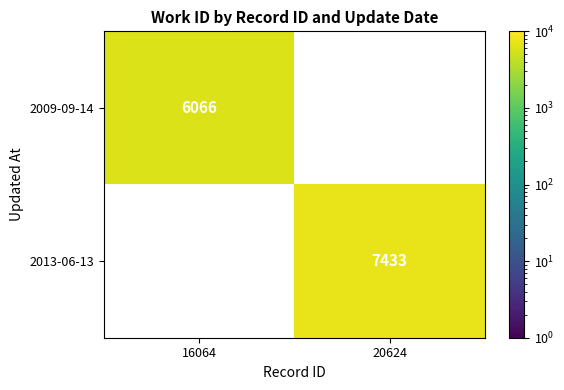

At how many categories does at least one series exceed 6625?

1